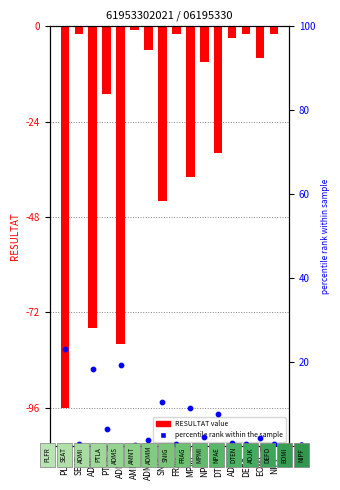

Which series reaches the maximum Y coordinate?

percentile rank within the sample